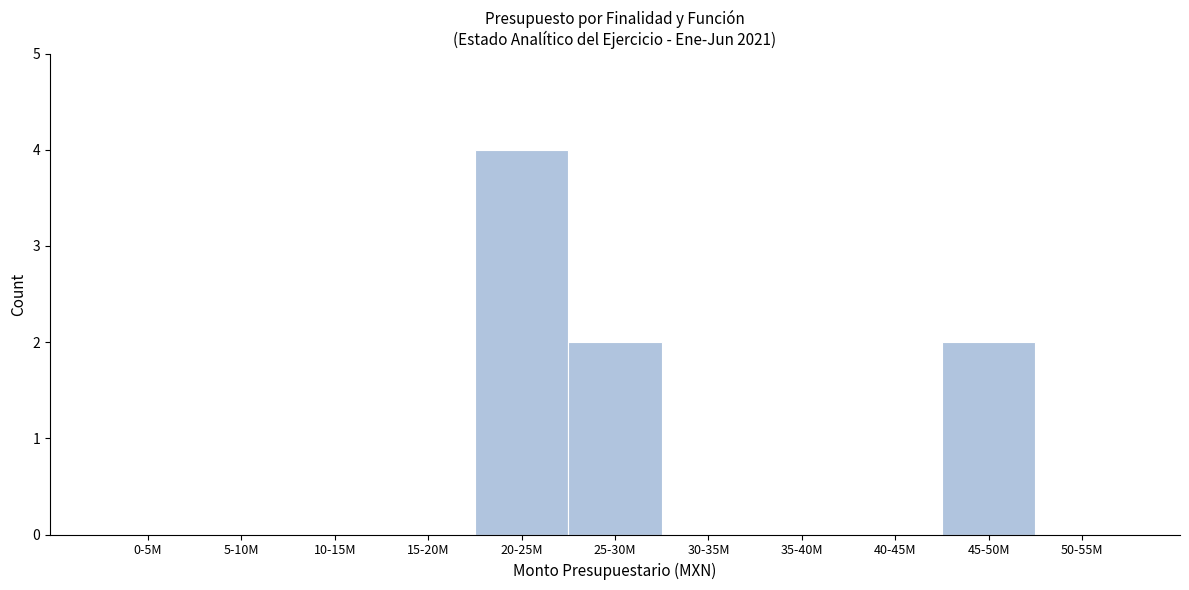

Reading right to left, what are all the values shown in this chart?

50-55M=0	45-50M=2	40-45M=0	35-40M=0	30-35M=0	25-30M=2	20-25M=4	15-20M=0	10-15M=0	5-10M=0	0-5M=0